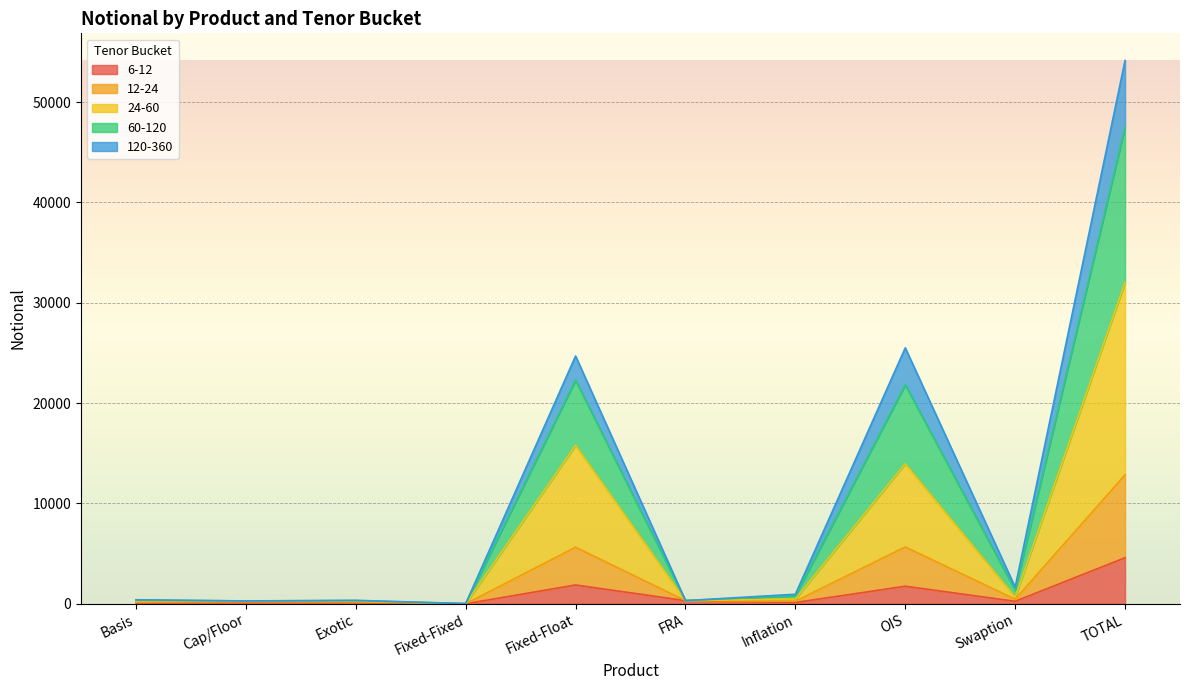

At which category is the sum across all series the highest?

TOTAL